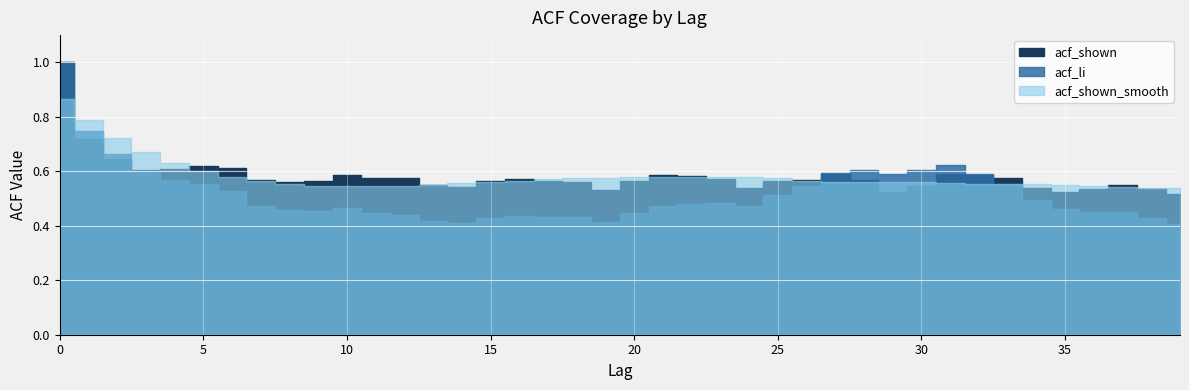

True or false: acf_shown_smooth has more than 2 interior local peaks.

False